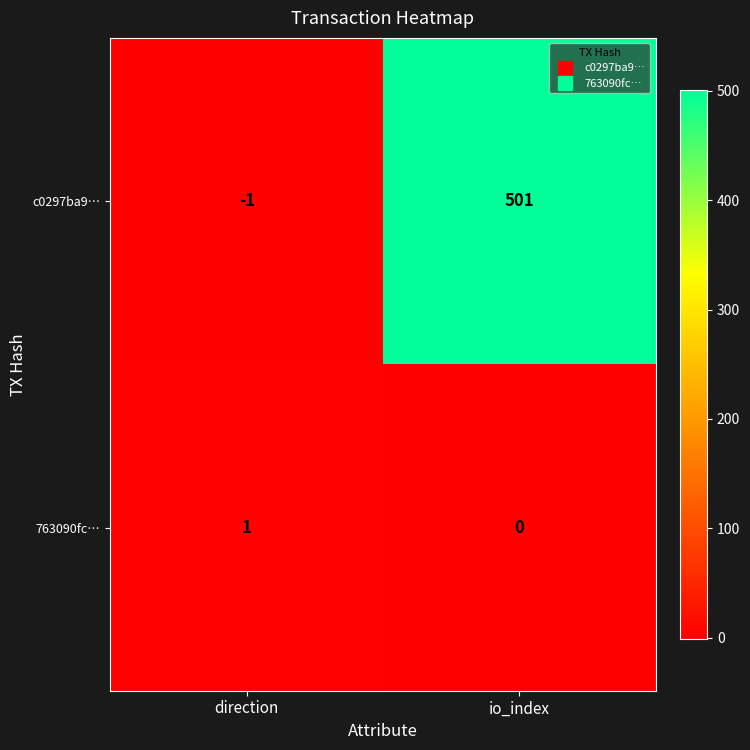

Is it true that c0297ba9… equals -1 at direction?

True